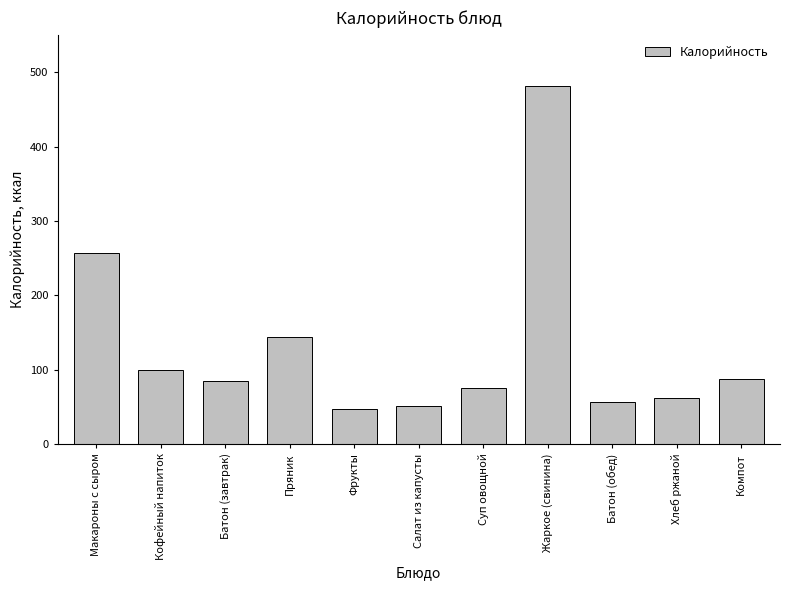

What is the difference between the second highest and minimum values?

209.6